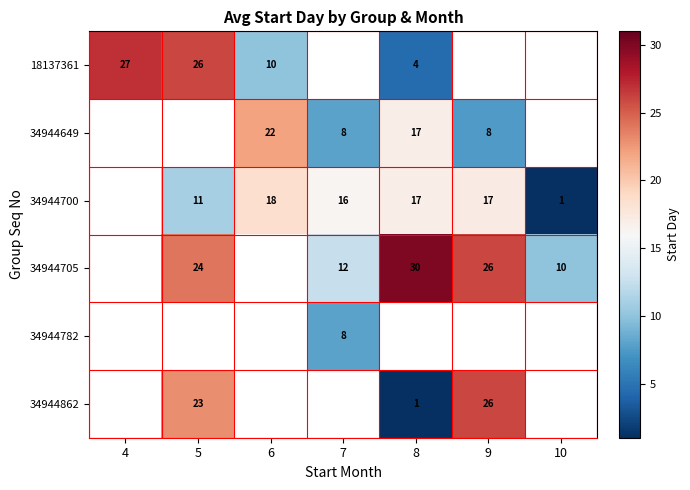

True or false: 18137361 has a value of 2 at 8.

False